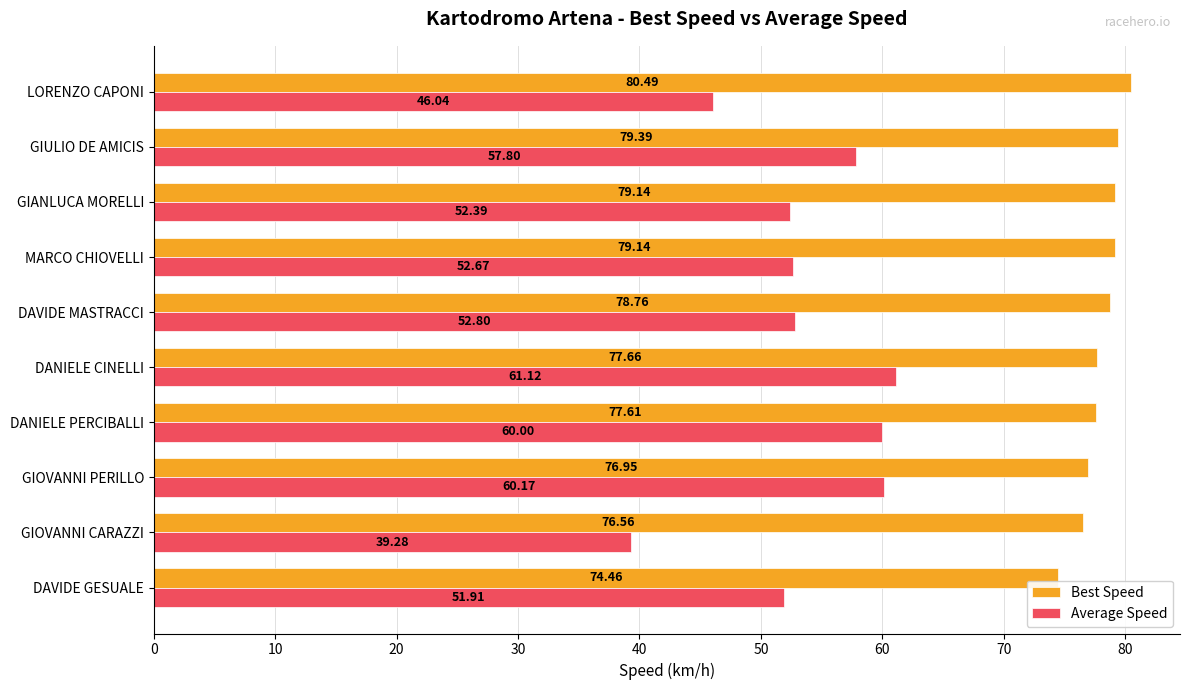

Is the value of Average Speed at DAVIDE GESUALE greater than the value of Best Speed at DANIELE CINELLI?

No